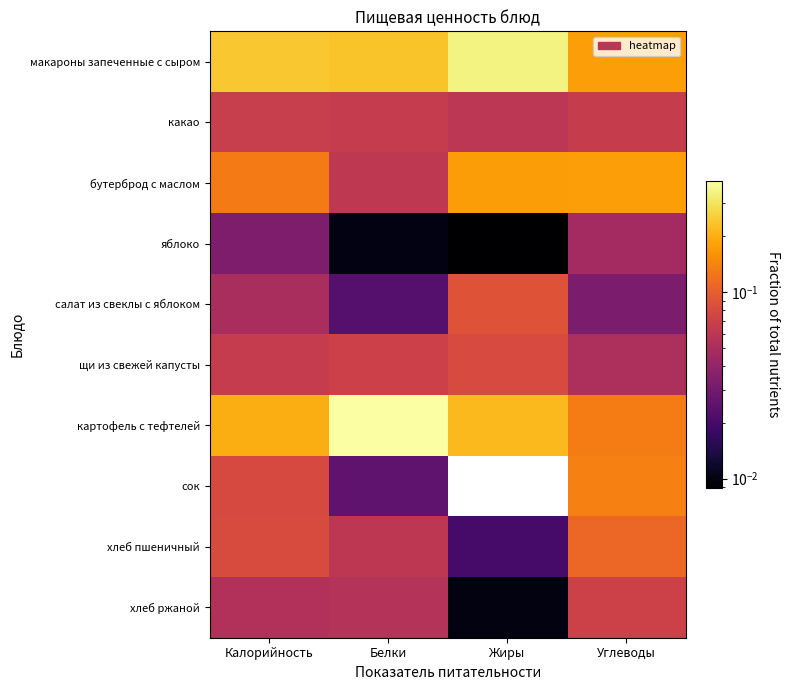

Which label corresponds to the largest value in the chart?

Белки